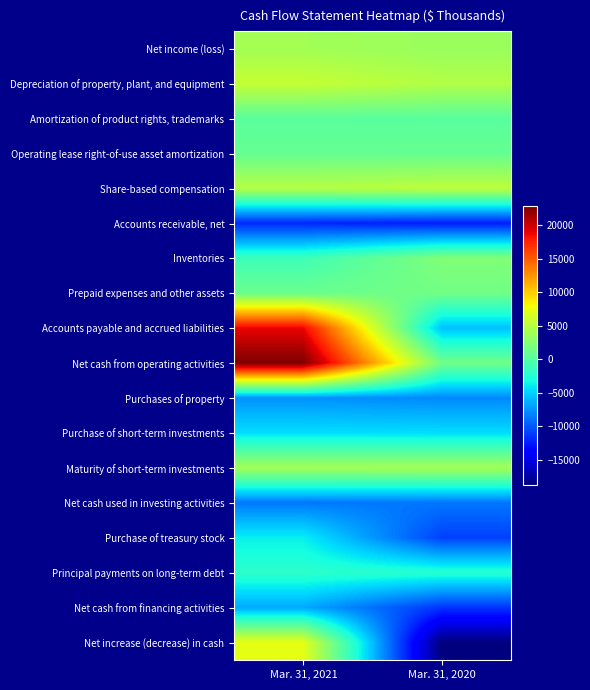

Between Mar. 31, 2020 and Mar. 31, 2021, which is larger?

Mar. 31, 2021